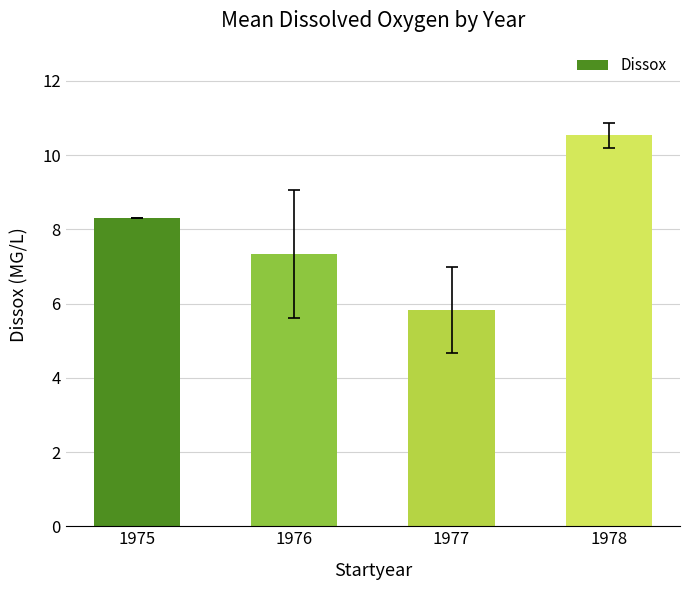

List the labels in order of value, smallest first.

1977, 1976, 1975, 1978